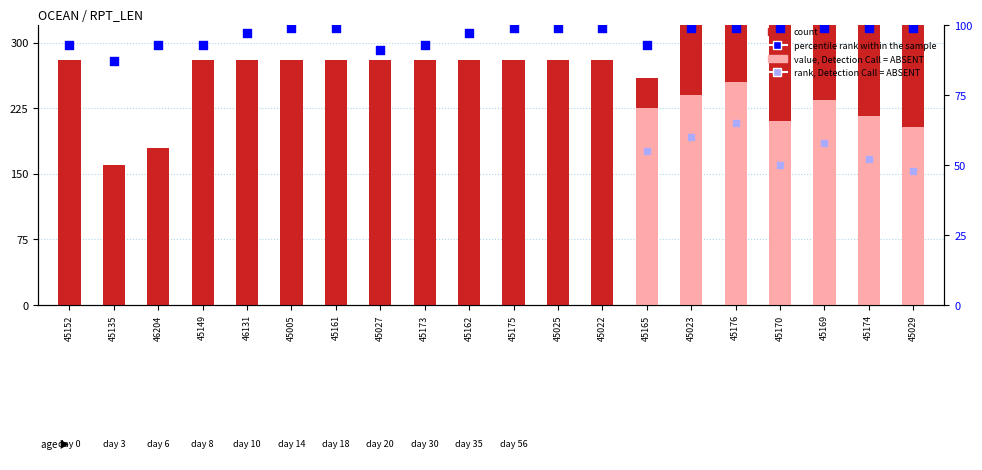

At which category is the sum across all series the highest?

45176